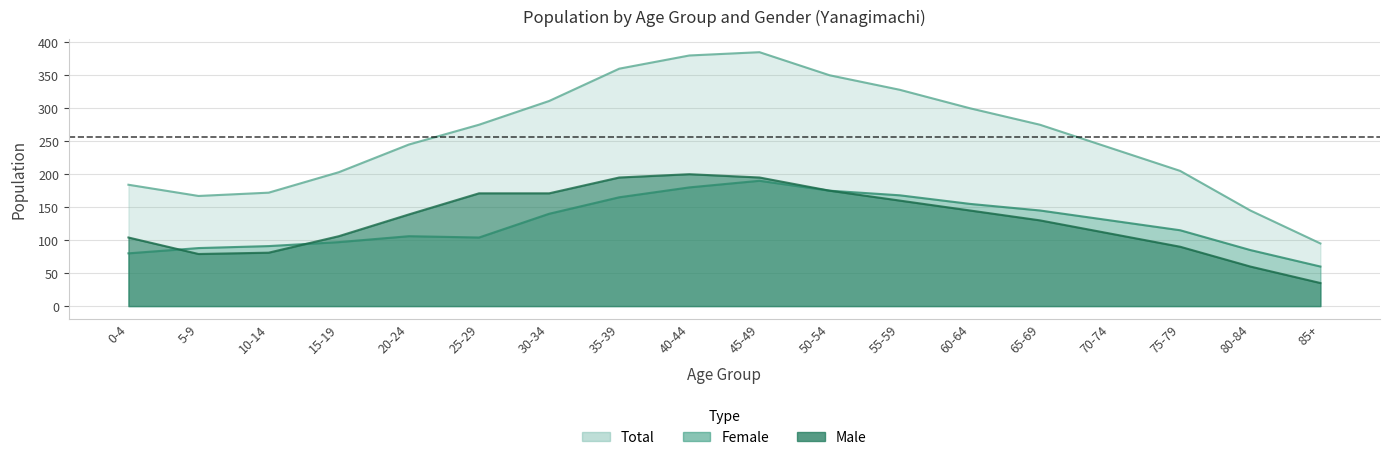

At how many categories does at least one series exceed 191?

13